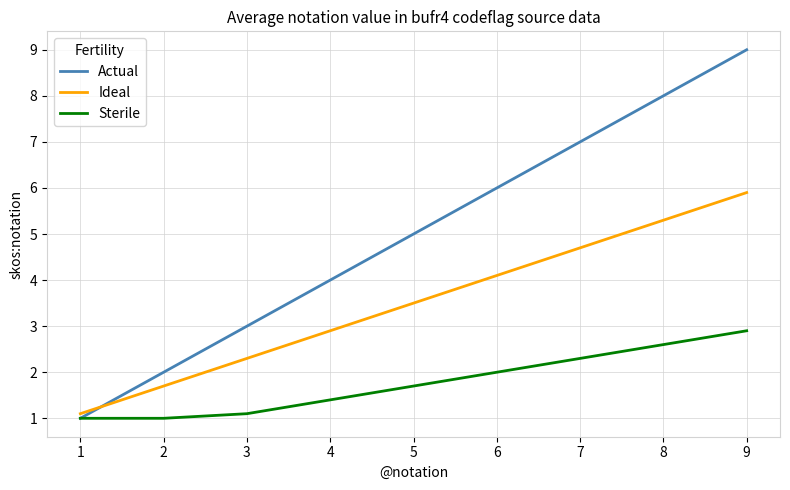

True or false: Sterile and Ideal cross at least once.

False